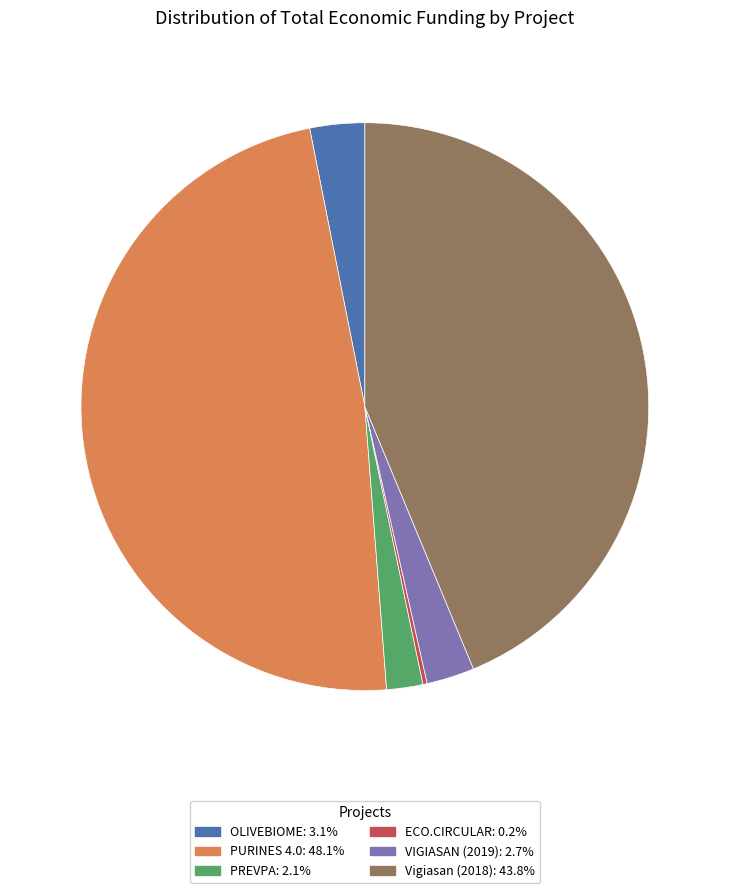

What is the ratio of the value at VIGIASAN (2019) to the value at PREVPA?

1.3